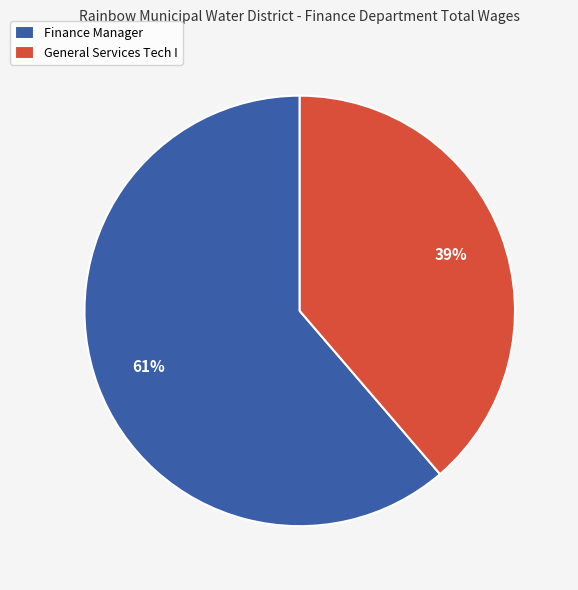

What is the largest slice in the pie chart?

Finance Manager